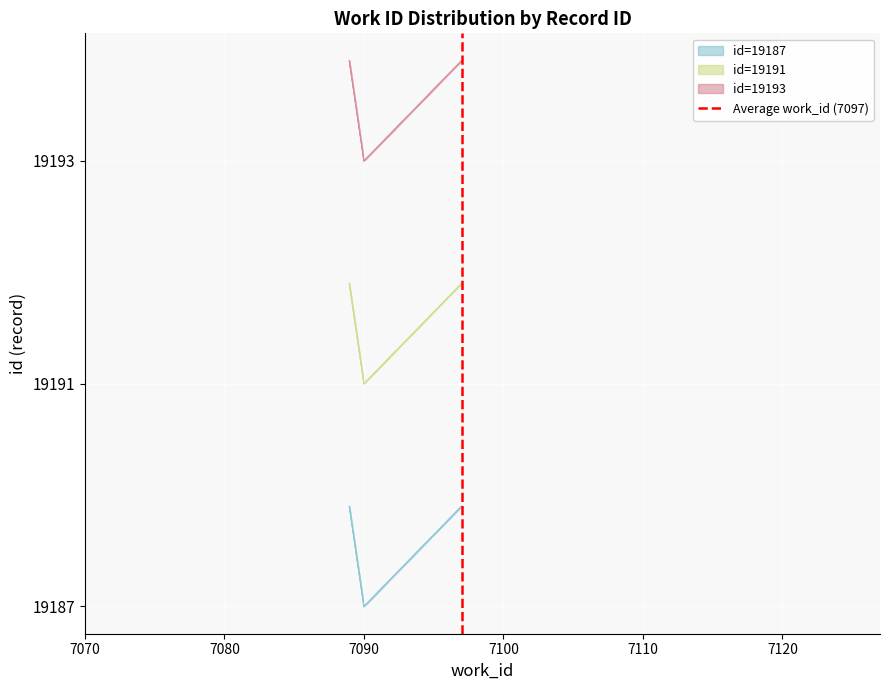

What is the difference between the maximum and minimum values?

1